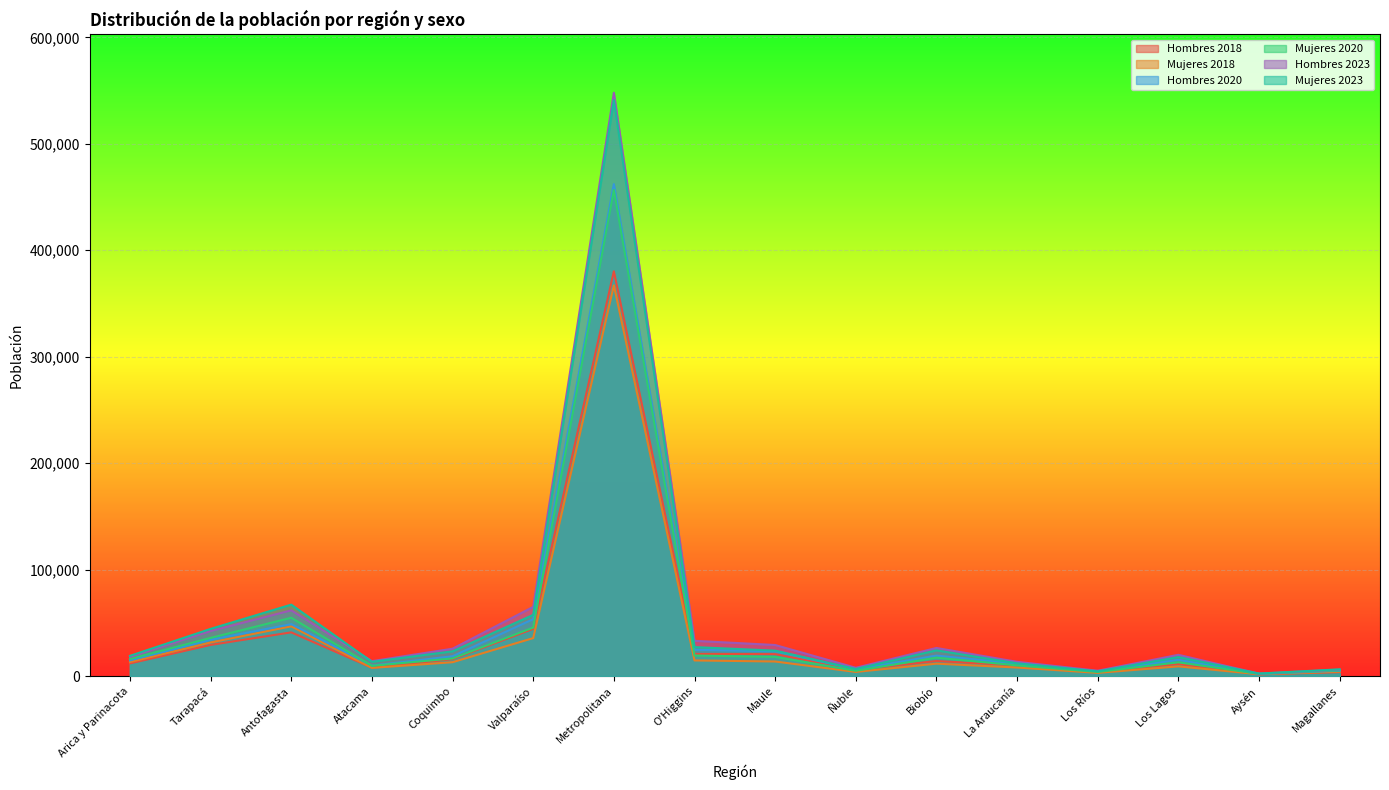

True or false: Hombres 2023 and Hombres 2018 intersect in this chart.

False